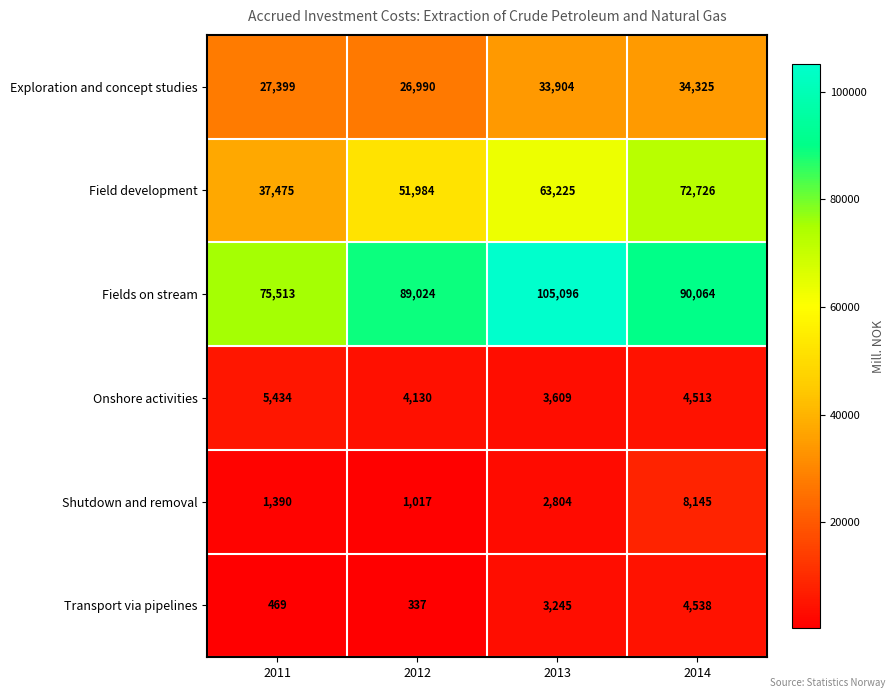

What is the maximum value for Shutdown and removal?

8145